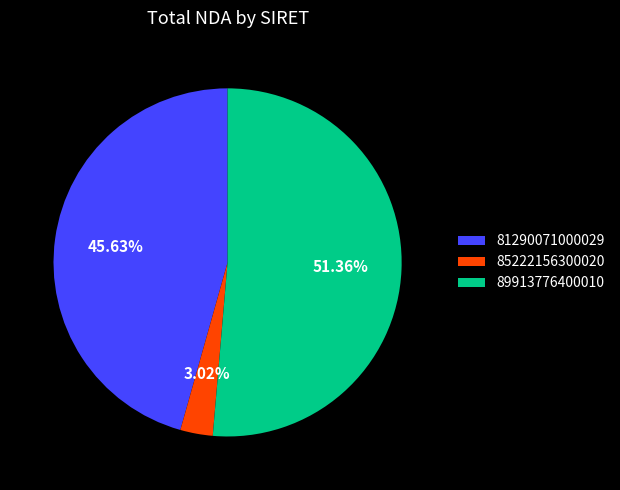

Is it true that 81290071000029 is 46% of the pie?

True